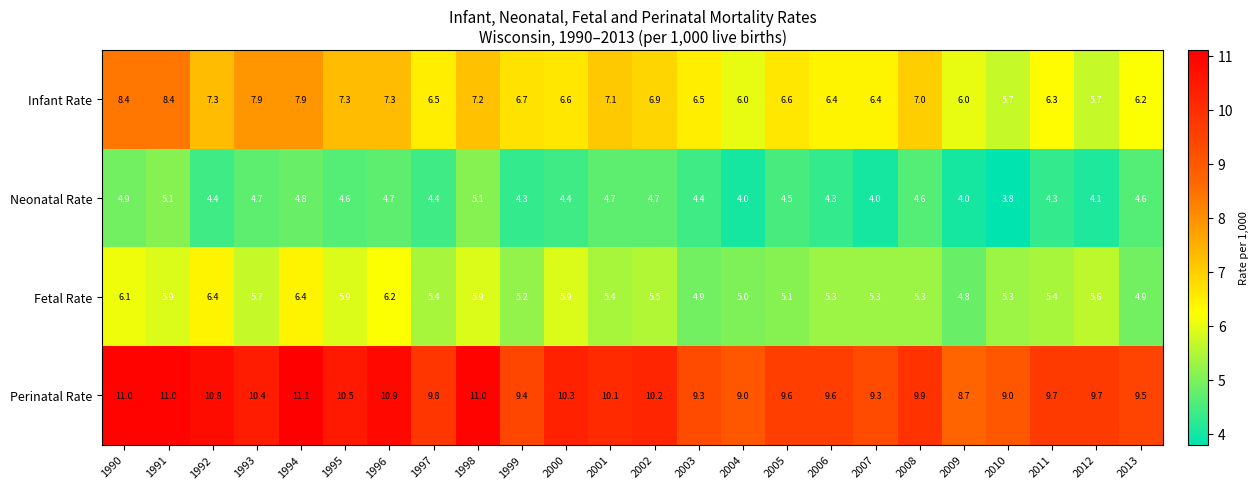

What is the difference between the Fetal Rate values at 2001 and 1992?

1.0